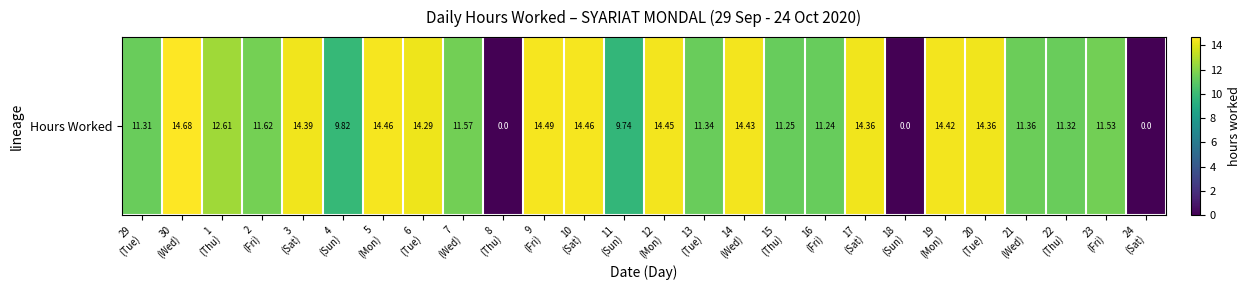

What is the greatest value displayed?

14.7